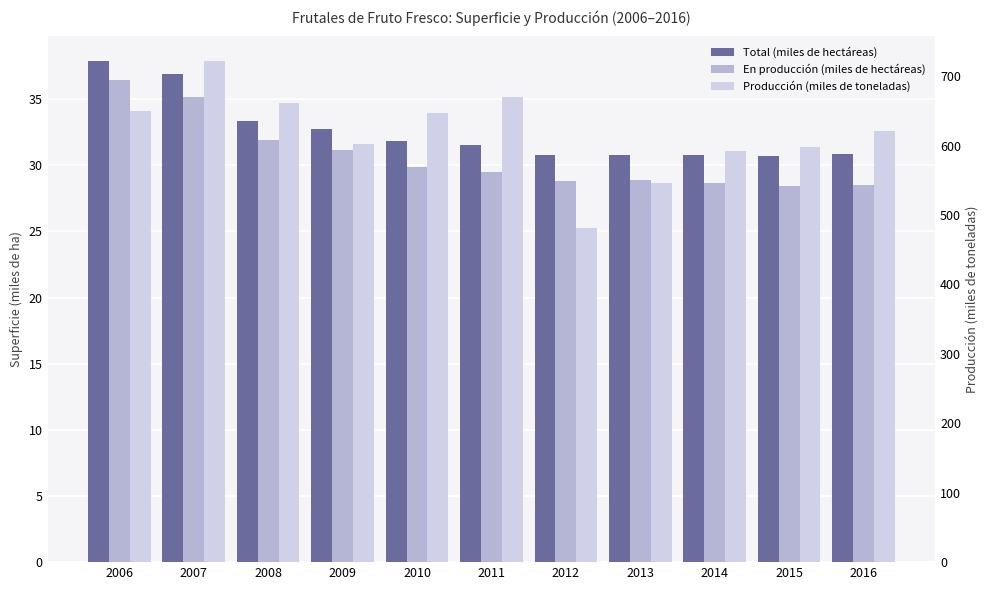

Reading left to right, extract all data points from this chart.

Total (miles de hectáreas): 37.8	36.9	33.4	32.7	31.8	31.5	30.8	30.8	30.7	30.7	30.9
En producción (miles de hectáreas): 36.4	35.2	31.9	31.1	29.8	29.5	28.8	28.9	28.6	28.4	28.5
Producción (miles de toneladas): 650.4	721.2	661.7	602.0	646.3	670.3	481.2	546.0	592.6	598.2	621.2